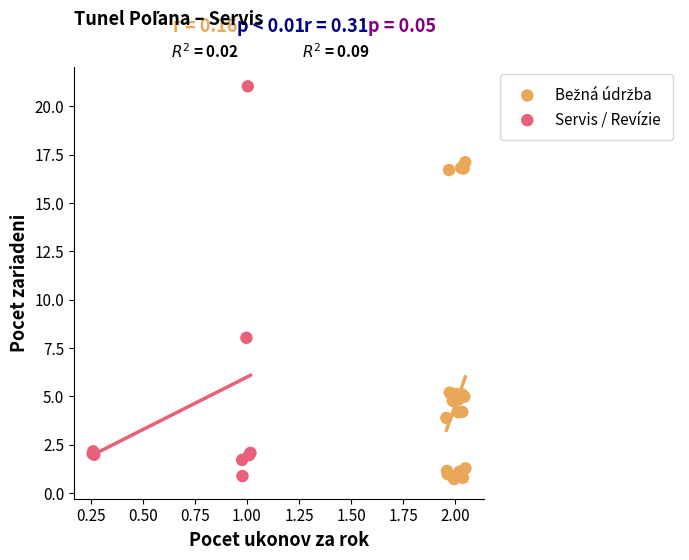

Which series reaches the maximum Y coordinate?

Servis / Revízie